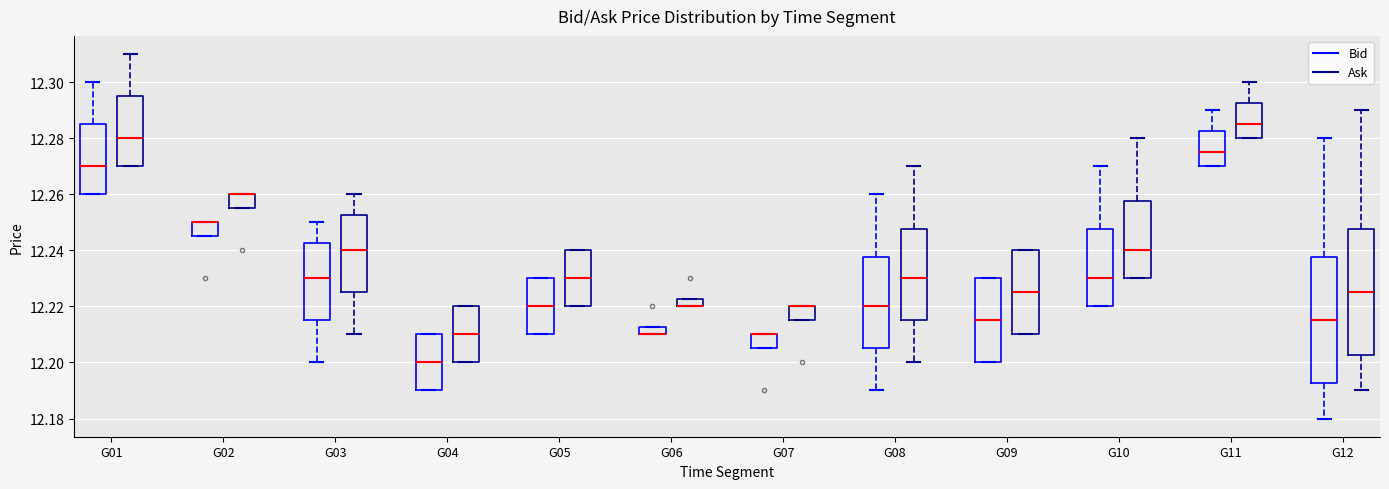

Where does the median line of the box for G12 (Bid) sit on the y-axis? The values are not printed on the chart, so give them approximately, as read against the axis.

12.216